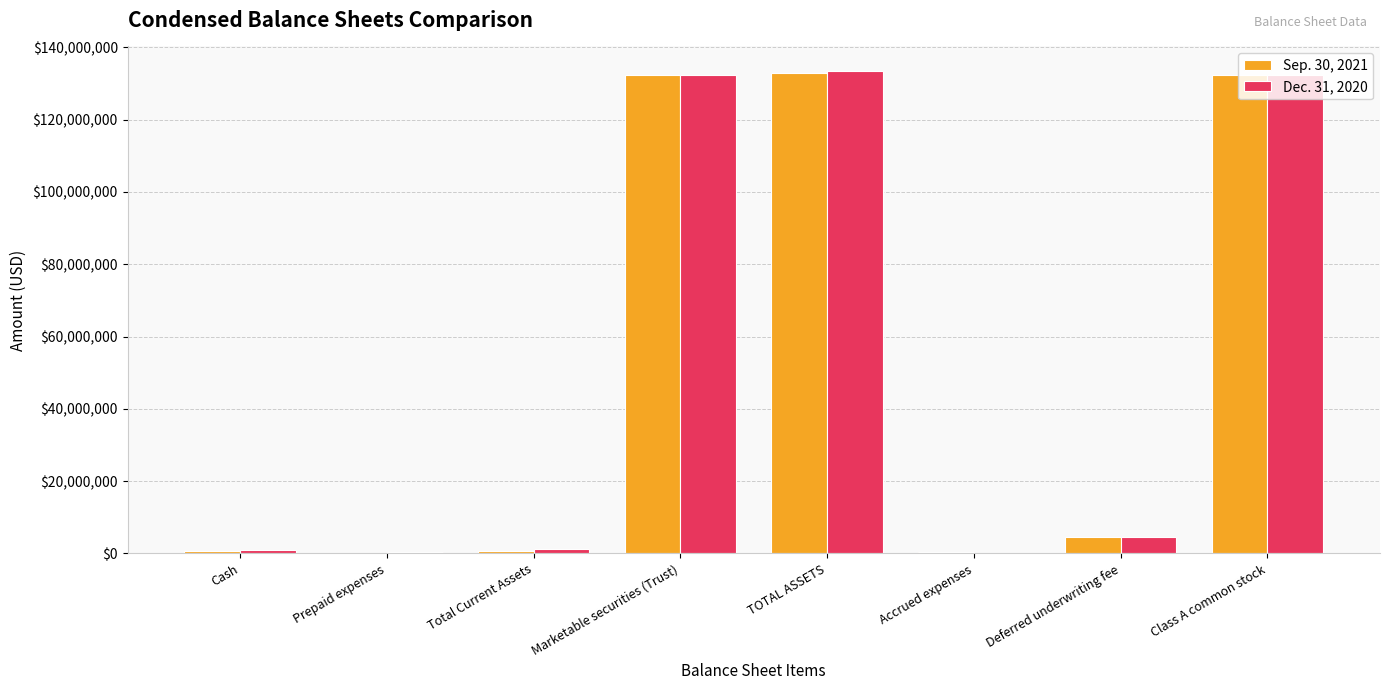

Between TOTAL ASSETS and Deferred underwriting fee, which series saw the biggest shift?

Dec. 31, 2020